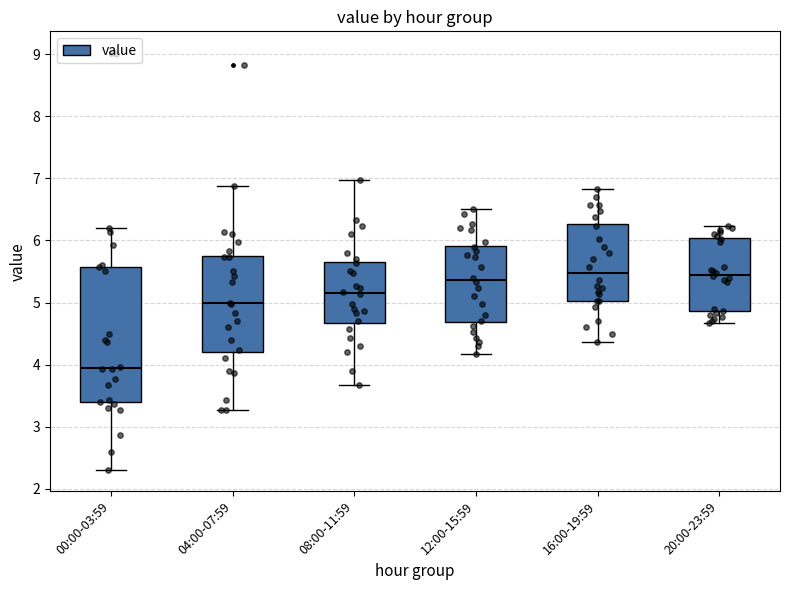

Which box is the tallest, from its lower edge to its upper edge?

00:00-03:59